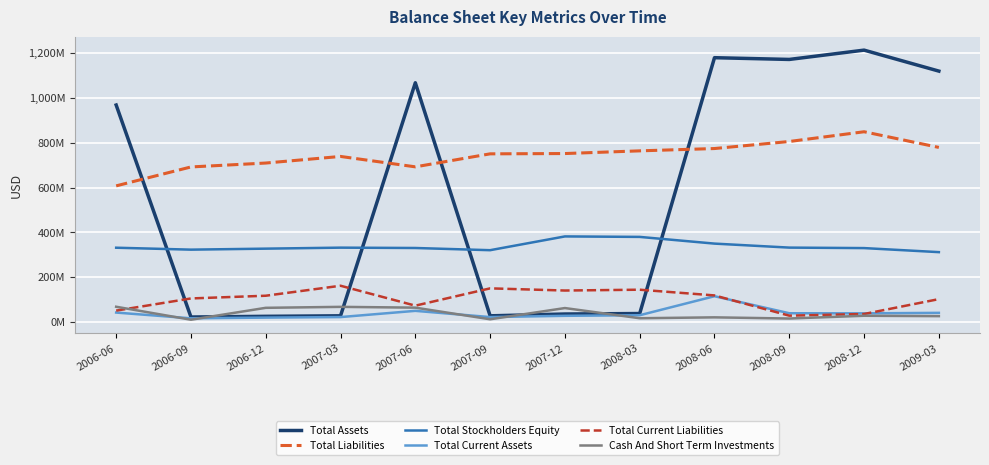

What is the sum of all Total Liabilities values?

8914082000